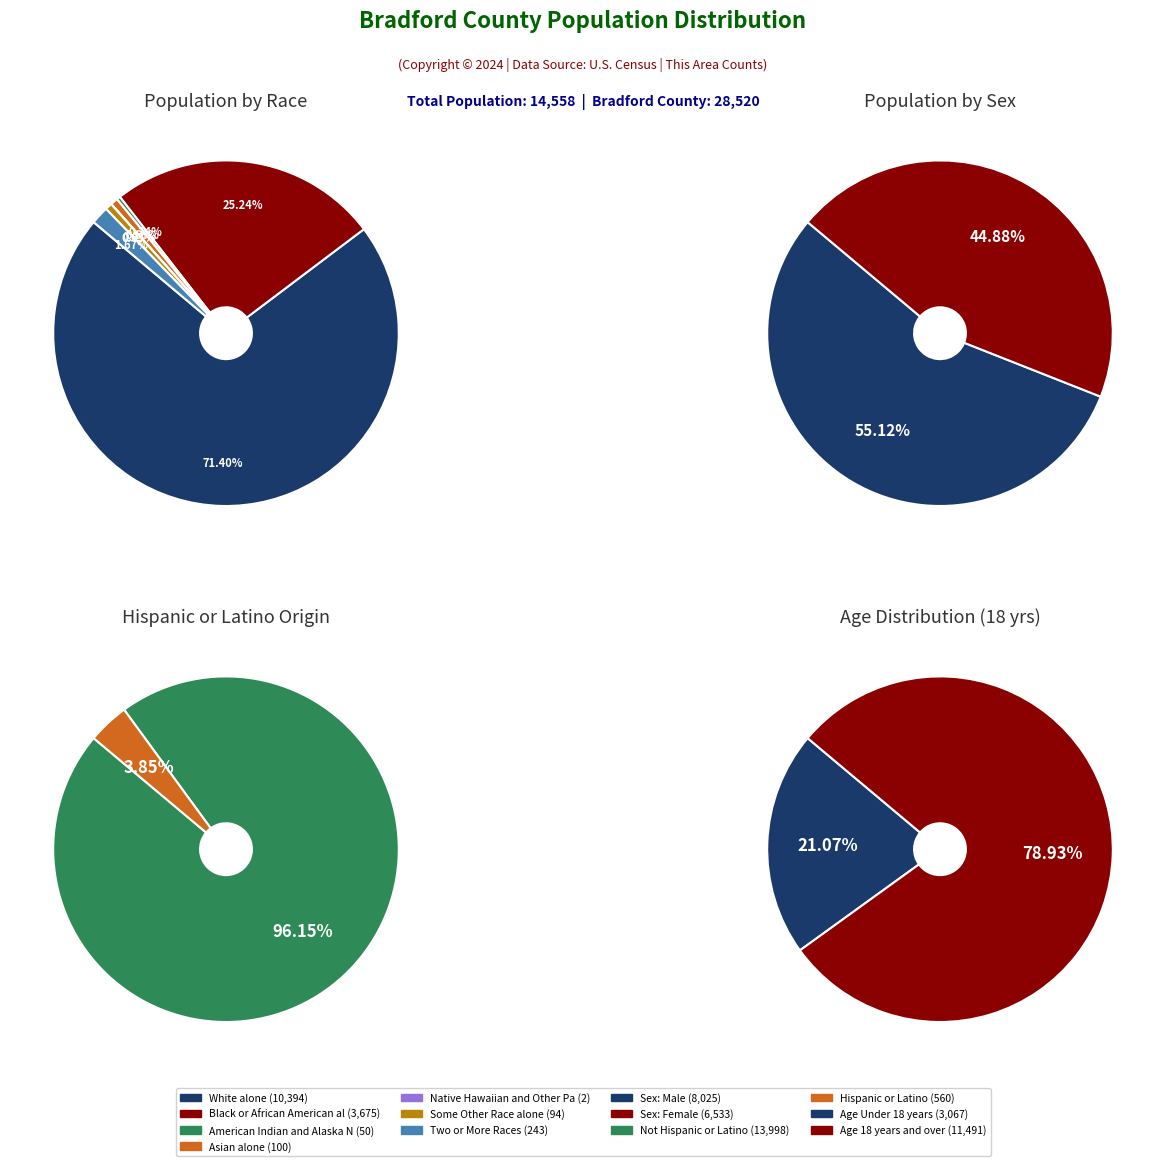

What percentage is the White alone slice, to the nearest percent?

71%